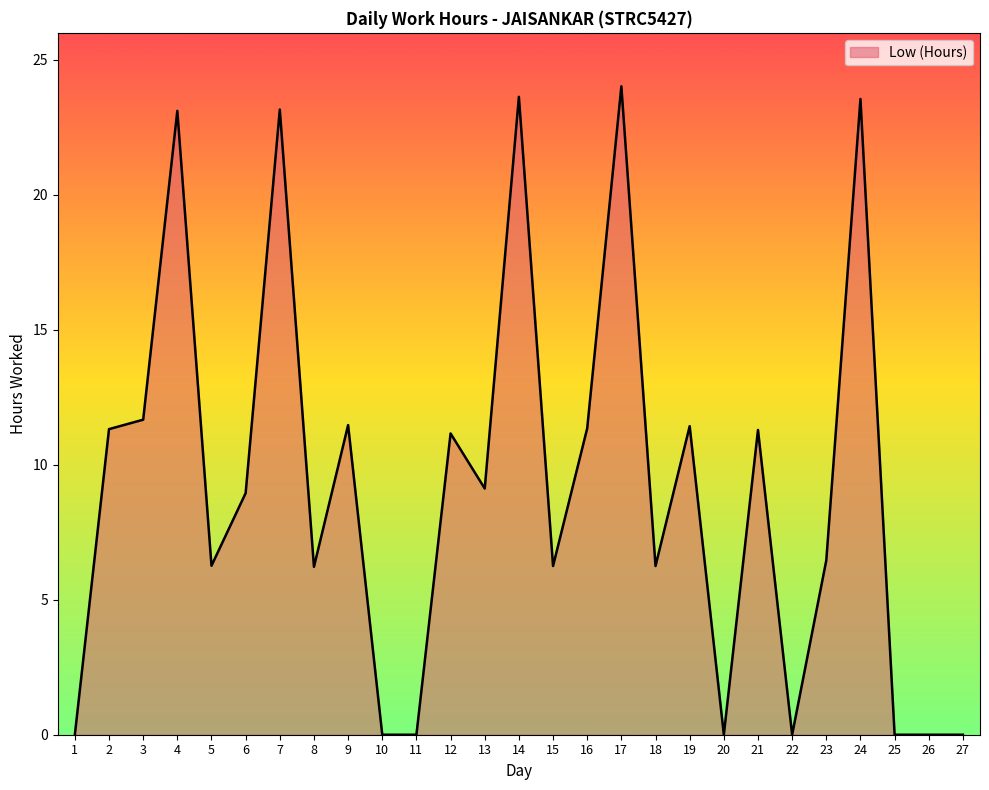

Which label corresponds to the largest value in the chart?

17